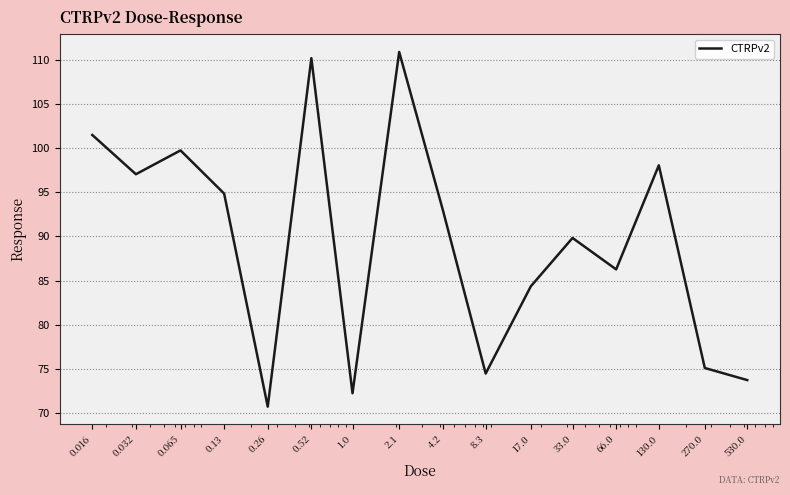

What is the minimum value shown in the chart?

70.7